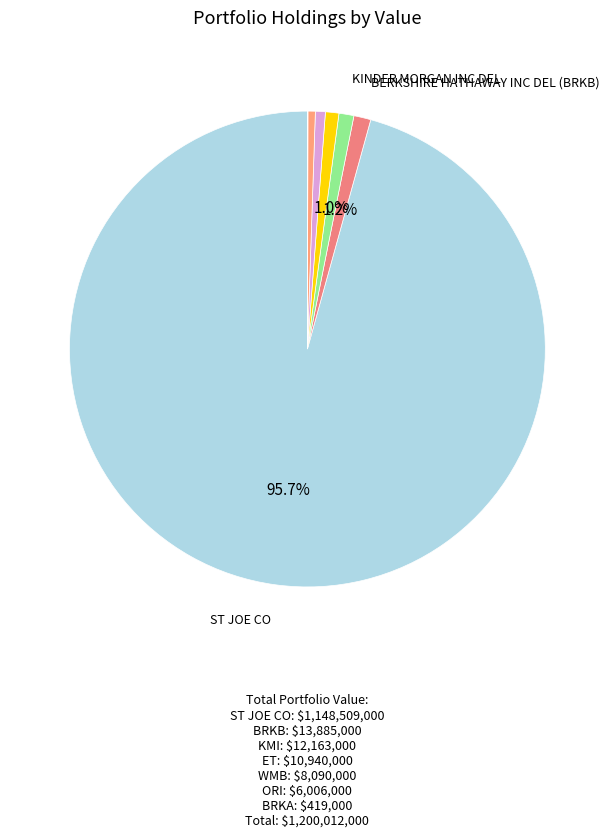

Rank the categories by value from lowest to highest.

BERKSHIRE HATHAWAY INC DEL (BRKA), OLD REP INTL CORP, WILLIAMS COS INC, ENERGY TRANSFER L P, KINDER MORGAN INC DEL, BERKSHIRE HATHAWAY INC DEL (BRKB), ST JOE CO